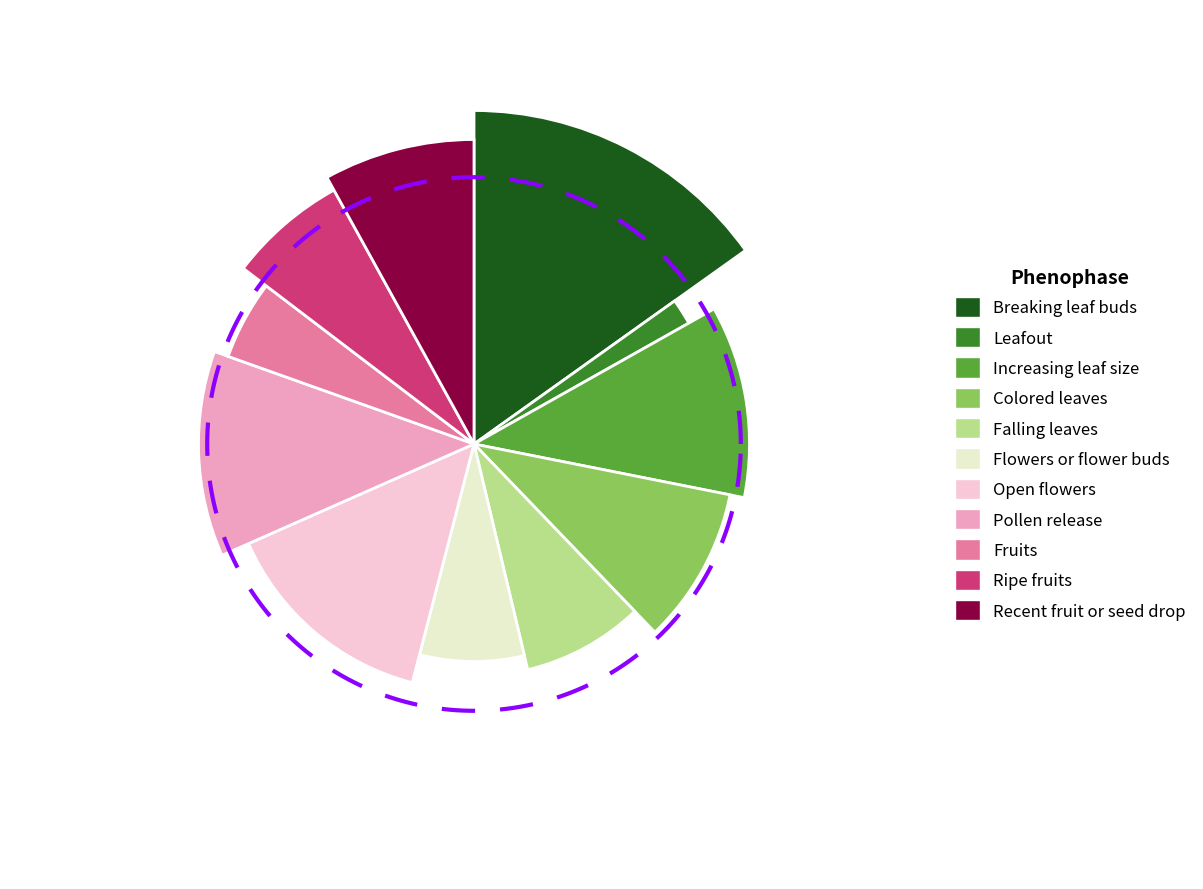

True or false: 55 accounts for 8% of the total.

True